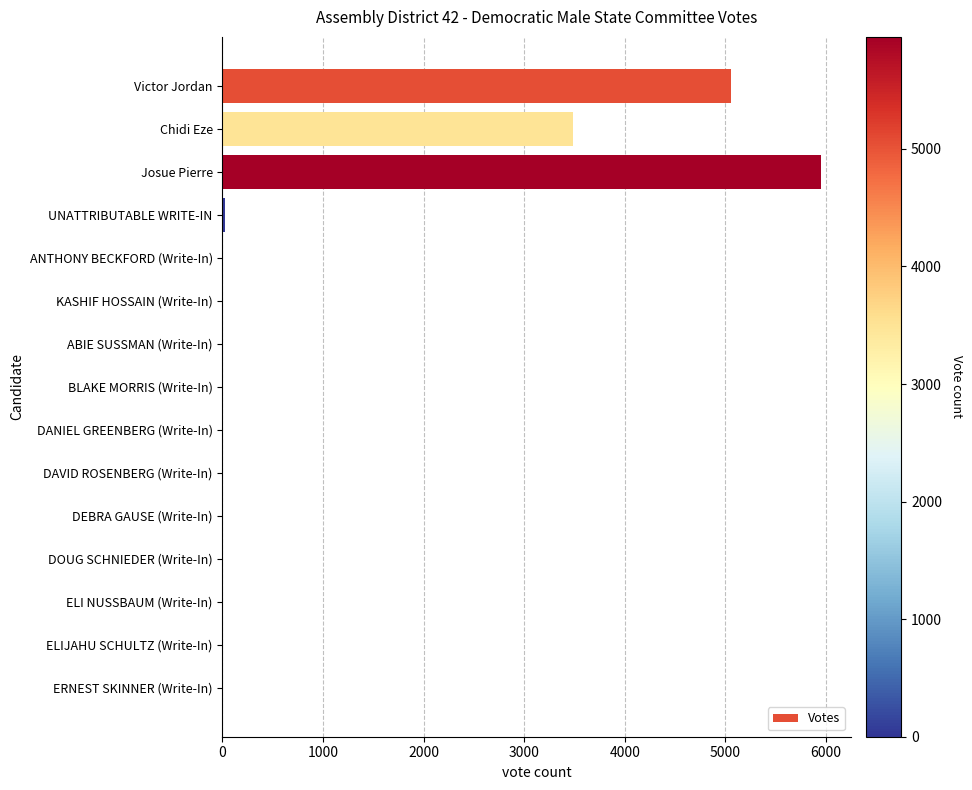

What is the sum of all values?

14539